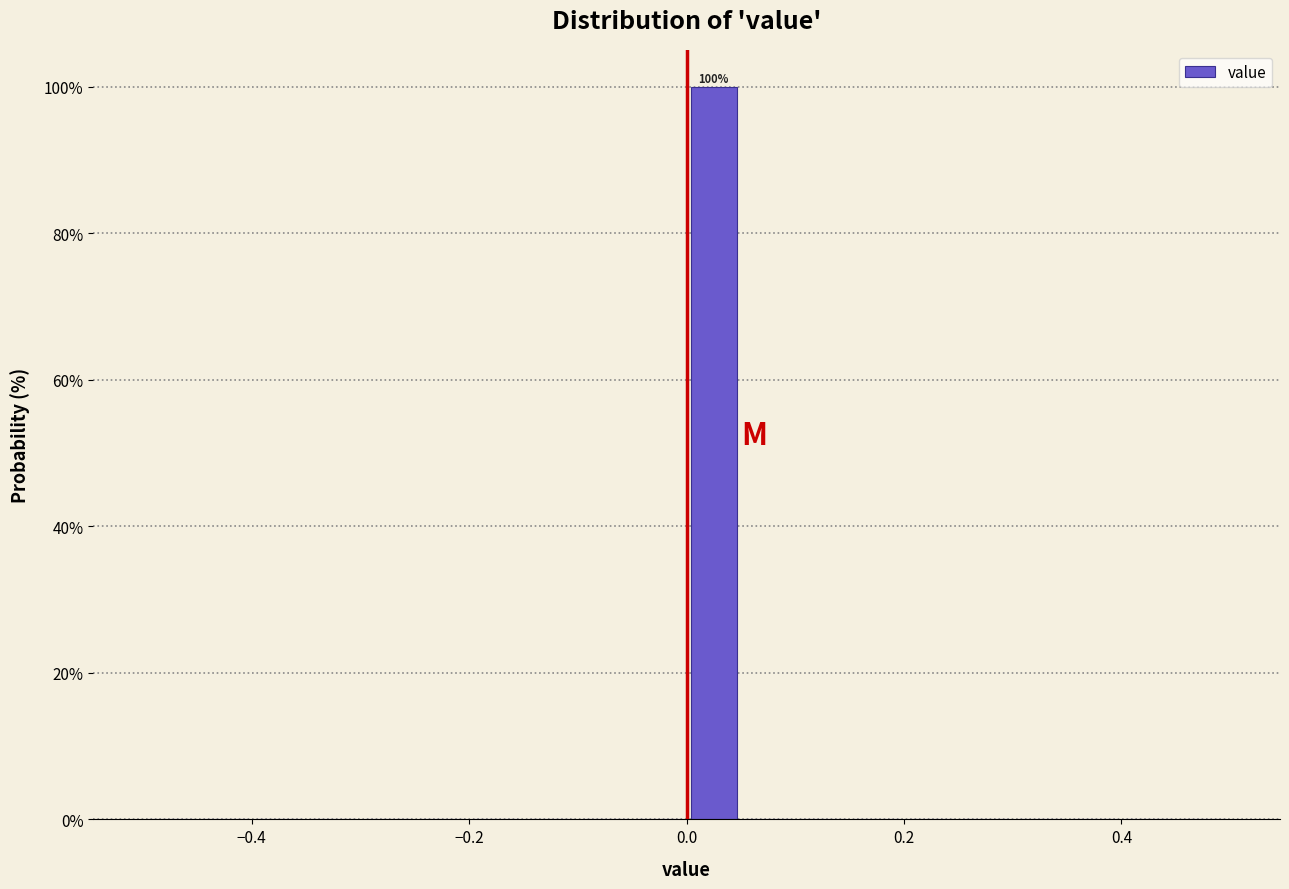

Read against the x-axis, roughly where is the centre of the tallest bar?

0.02